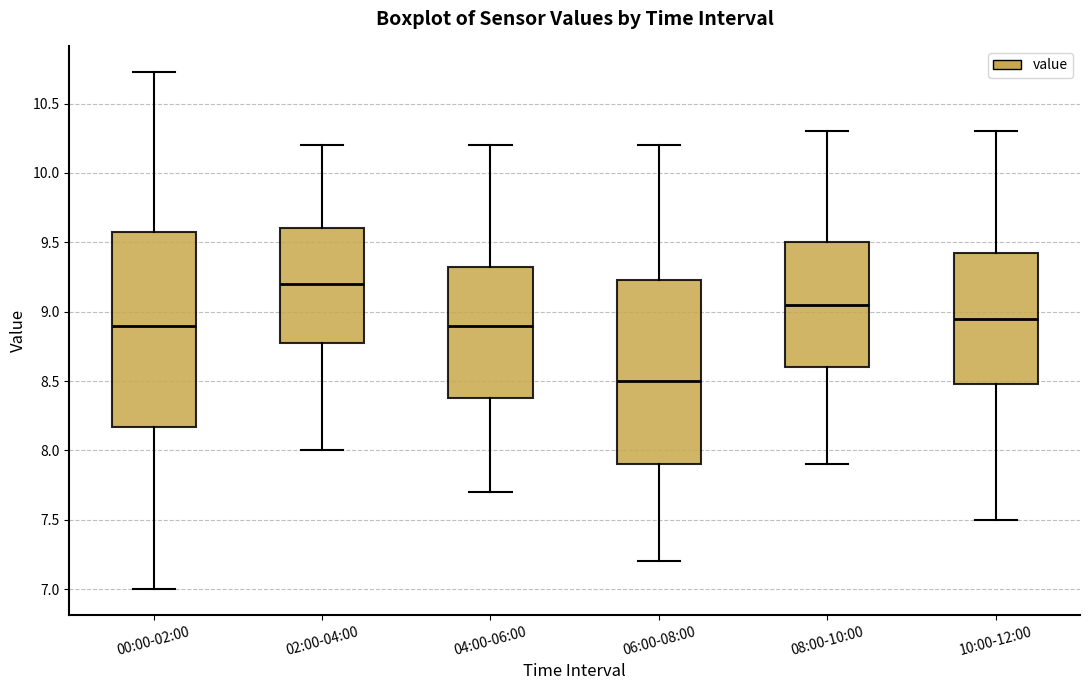

Which box has the lowest median line?

06:00-08:00